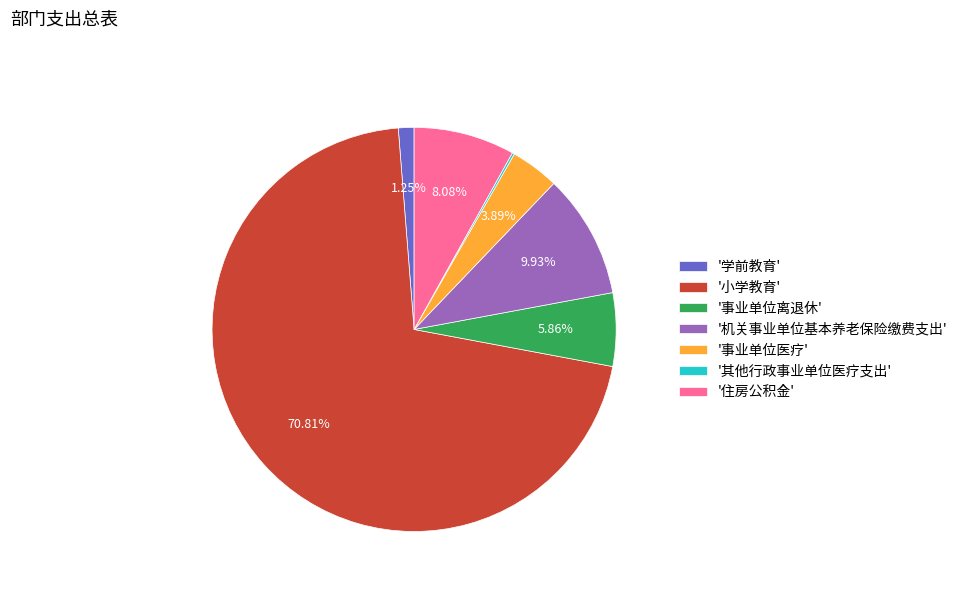

Is the sum of '住房公积金' and '机关事业单位基本养老保险缴费支出' greater than half?

No